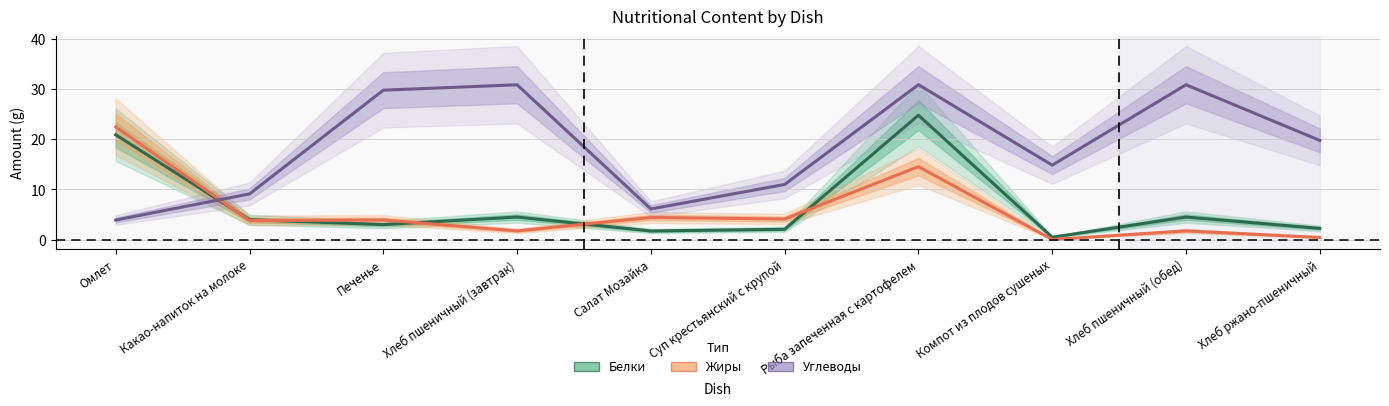

Between which two adjacent categories do Белки and Жиры first intersect?

Омлет and Какао-напиток на молоке